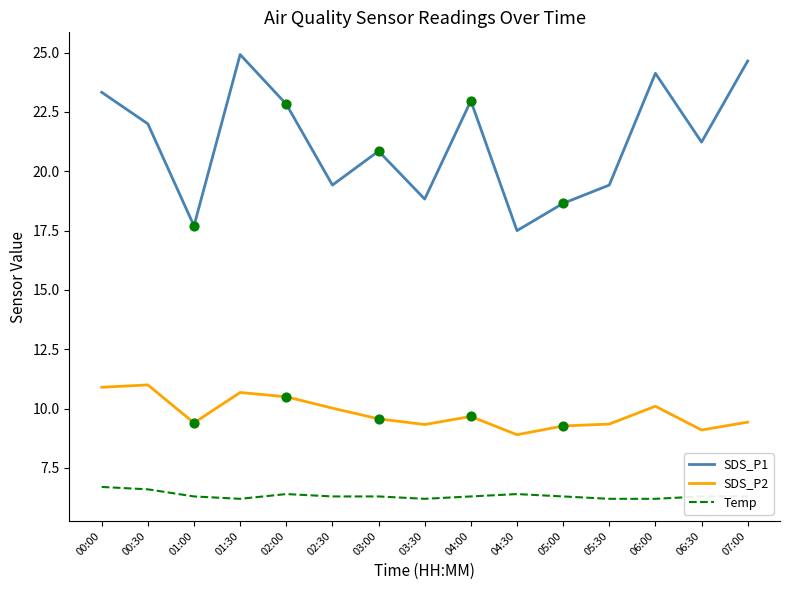

Between 02:00 and 02:30, which series saw the biggest shift?

SDS_P1